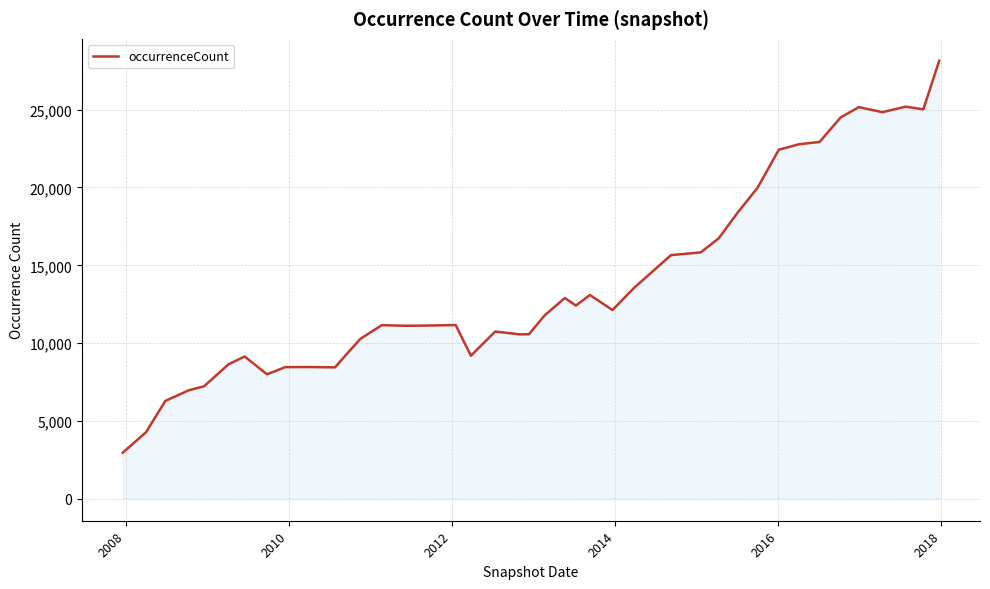

What is the minimum value shown in the chart?

2959